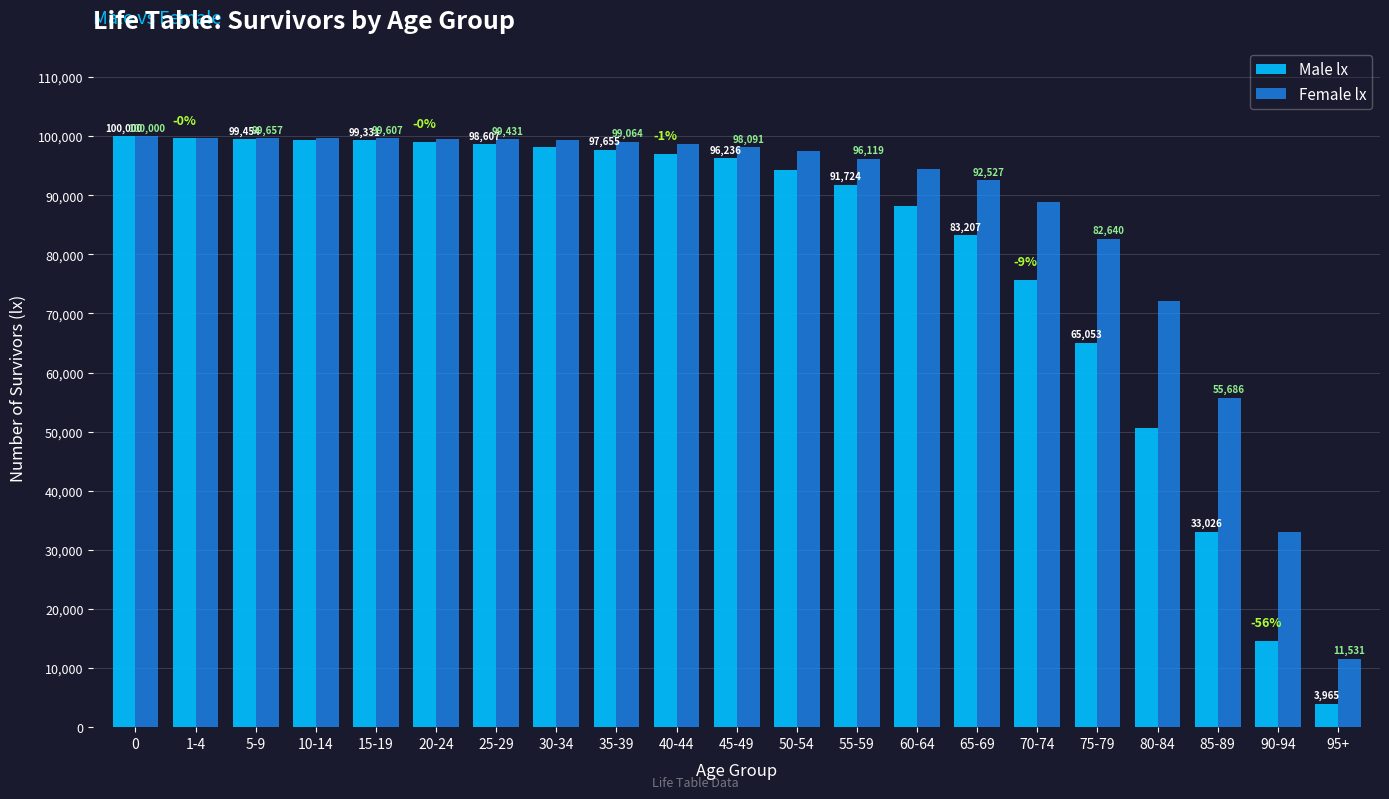

What is the highest value of the Female lx series?

100000